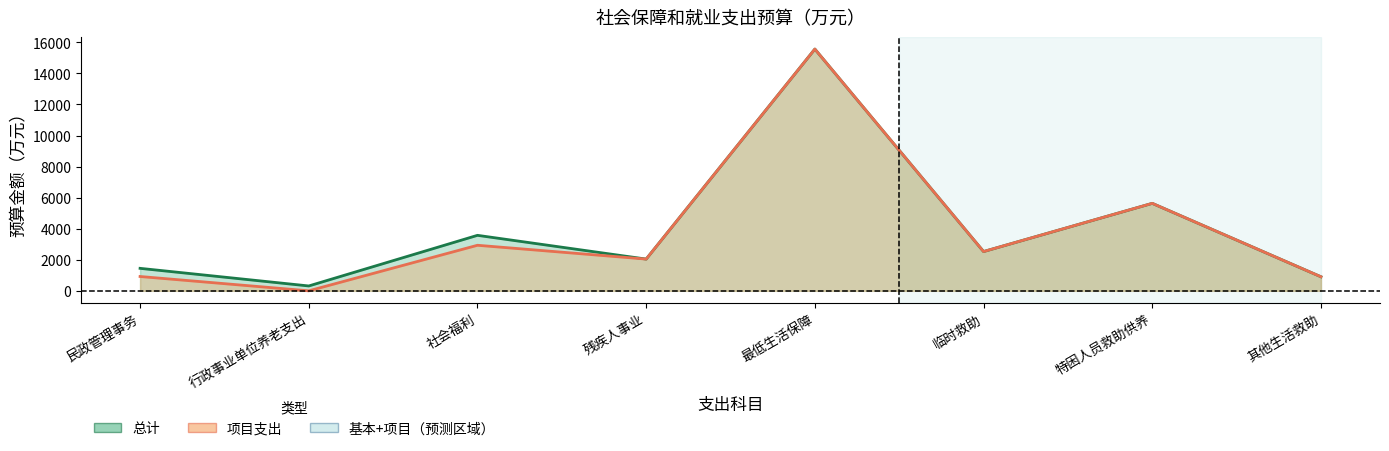

Which series has the widest spread of values?

项目支出